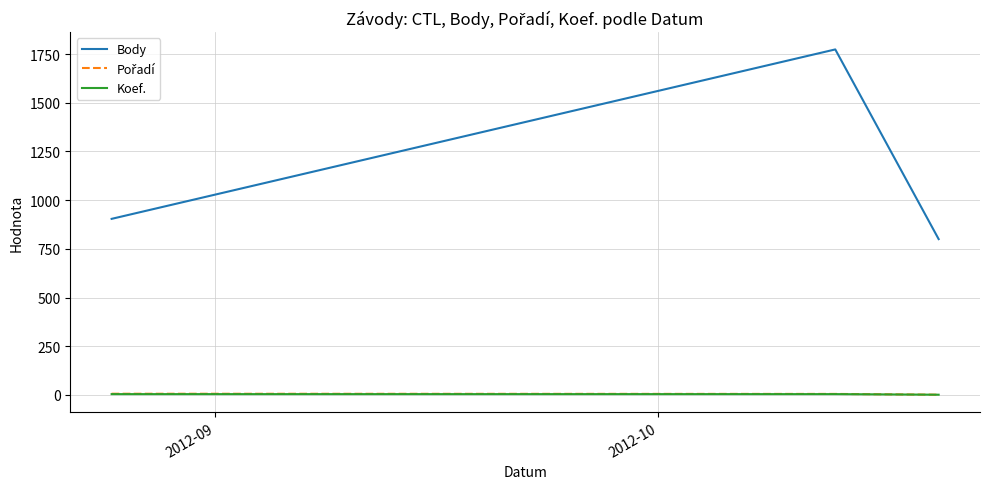

Which series has the largest range (max minus min)?

Body